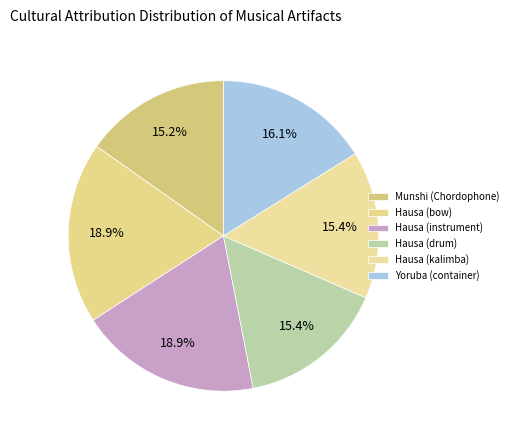

The Hausa (bow) slice represents 19% of the pie. True or false?

True